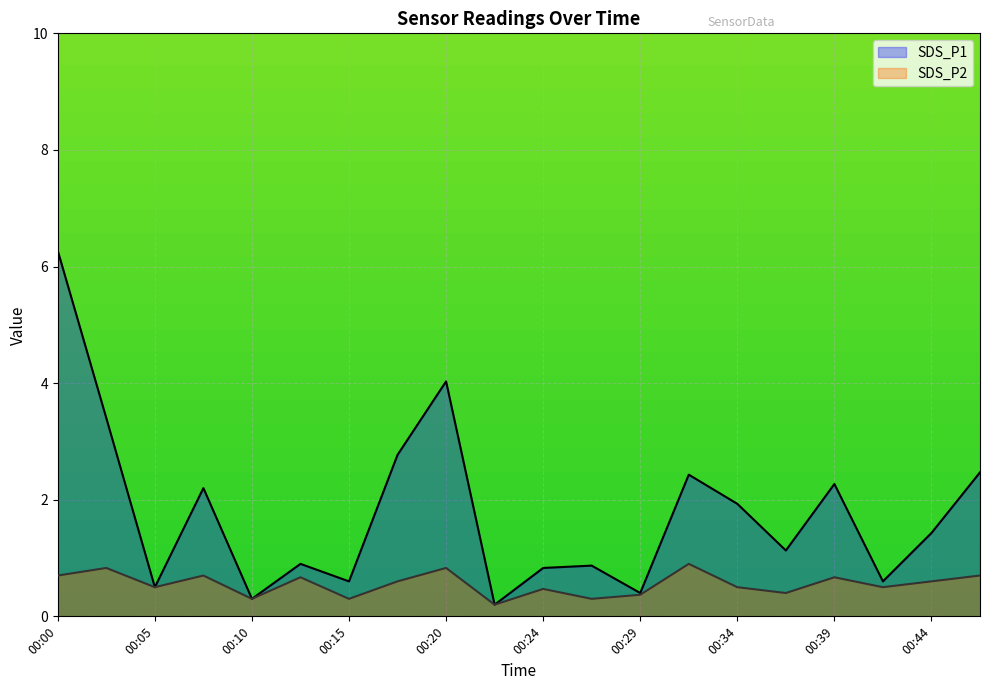

Count the number of categories in the chart.

20